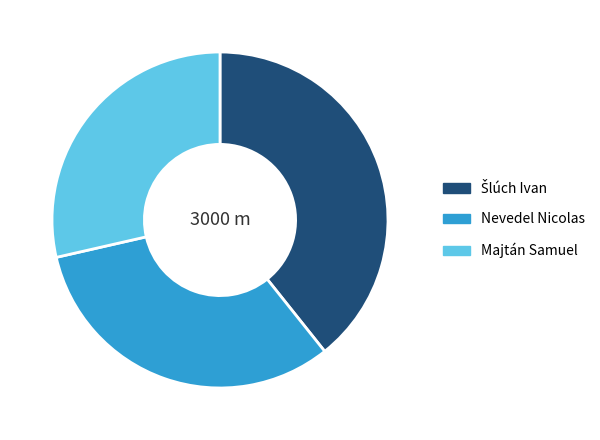

Which has a higher value, Nevedel Nicolas or Majtán Samuel?

Nevedel Nicolas